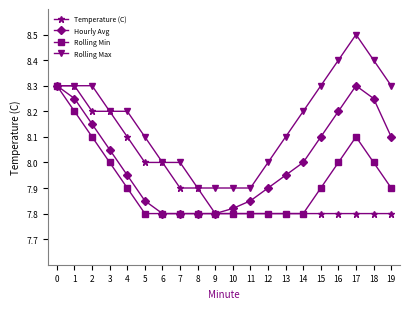

What is the average value of the Rolling Min series?

7.9